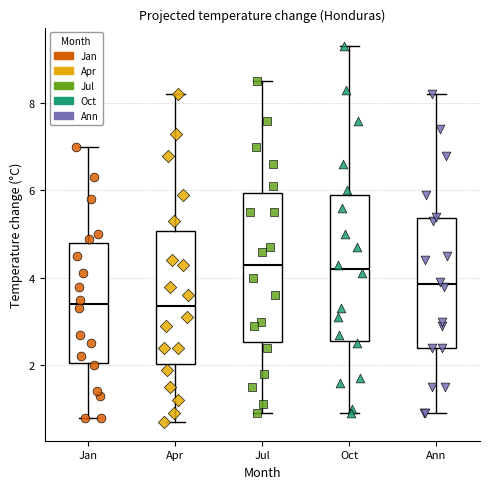

Where is the upper edge of the box for Oct on the y-axis? The values are not printed on the chart, so give them approximately, as read against the axis.

6.0